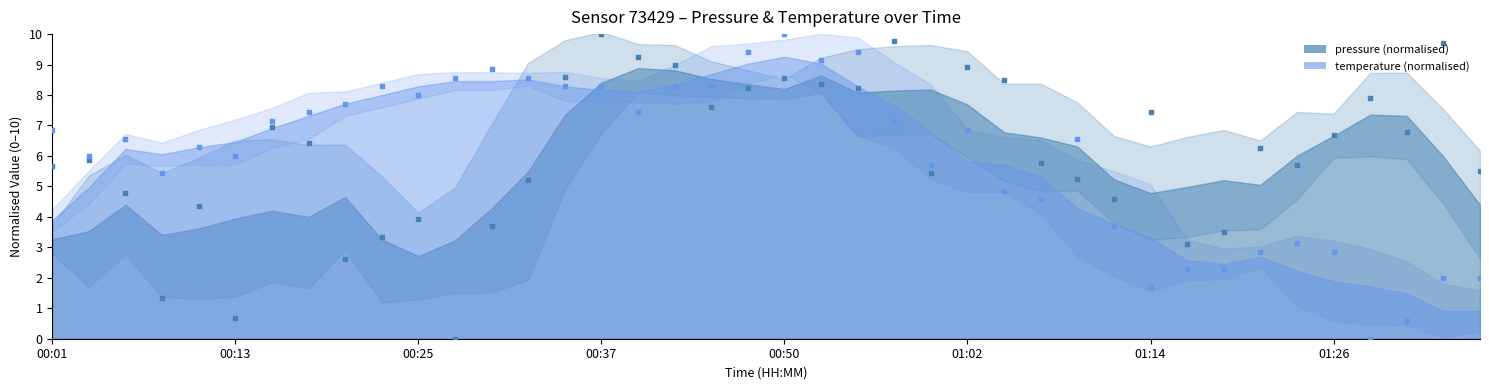

Which series reaches the maximum Y coordinate?

pressure